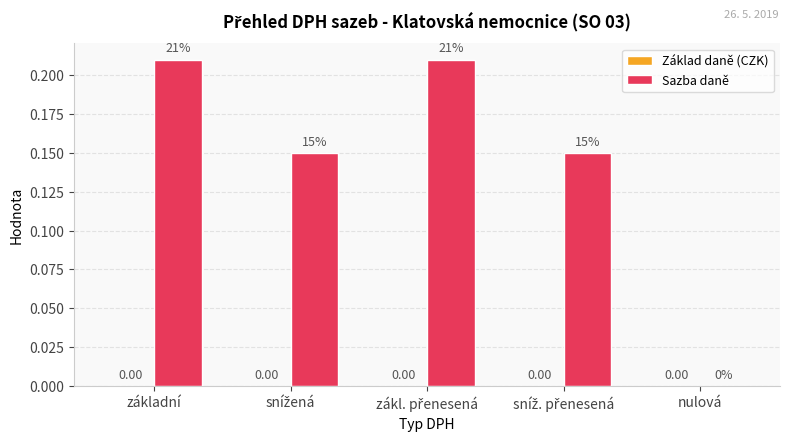

At which label is the value closest to 0?

nulová